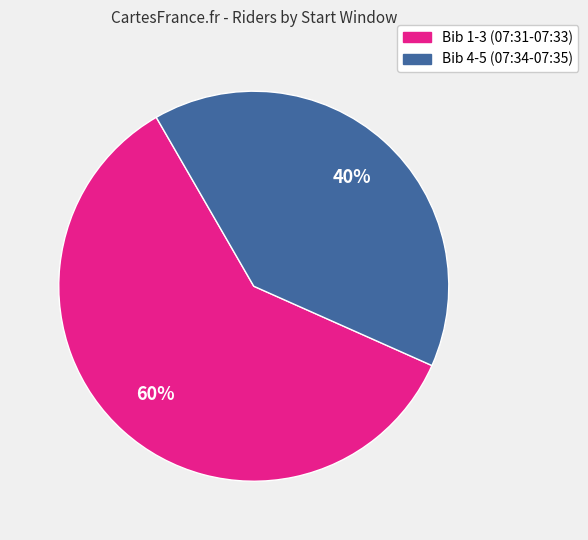

To the nearest percent, what is the average slice percentage?

50%